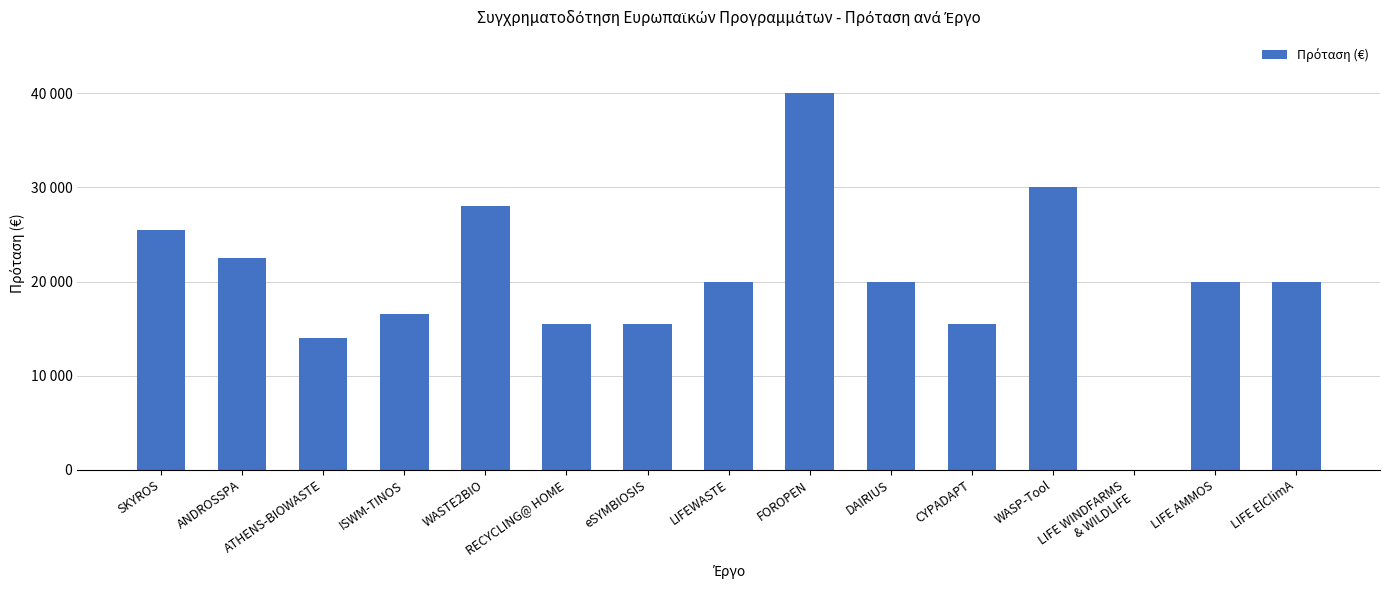

Where is the data nearest to the value 20000?

LIFEWASTE